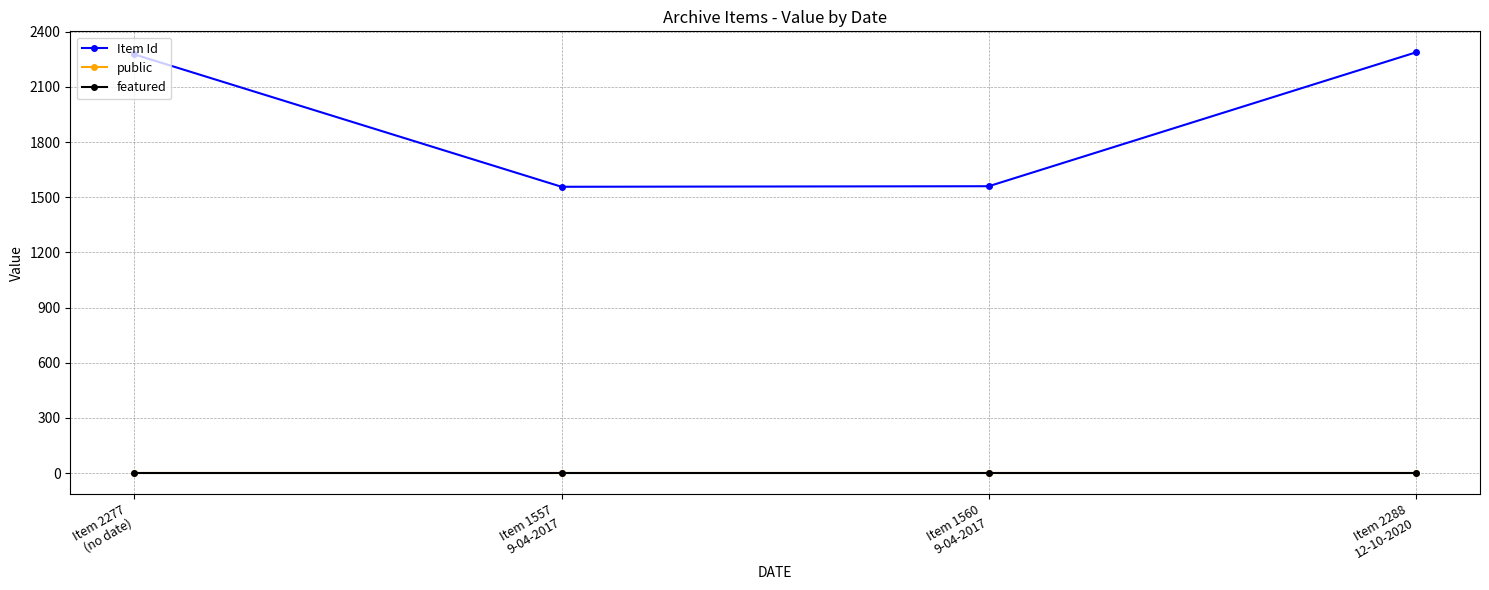

True or false: Item Id and featured intersect in this chart.

False